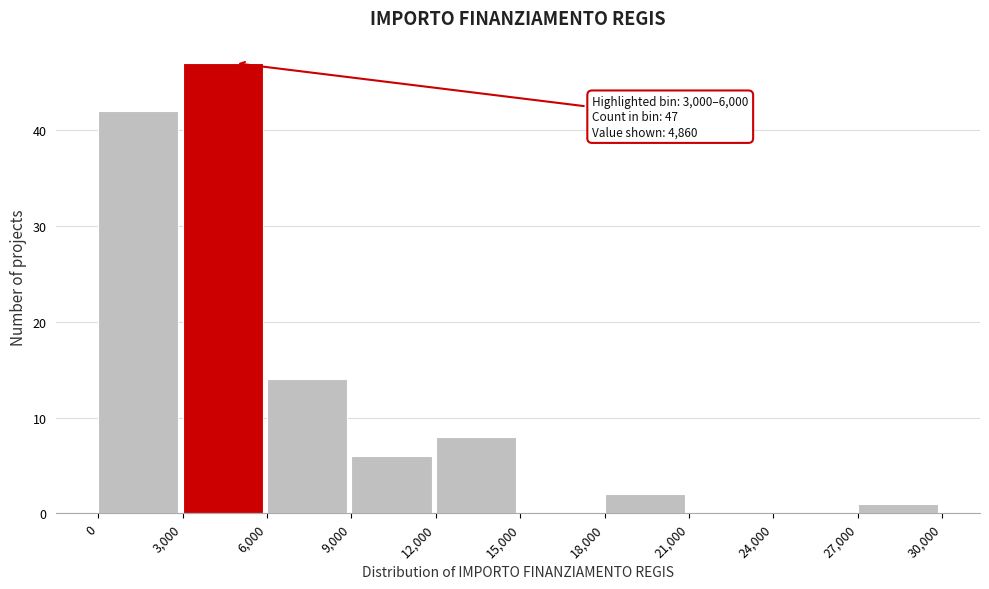

Which range on the x-axis has the tallest bar?

3,000 to 6,000